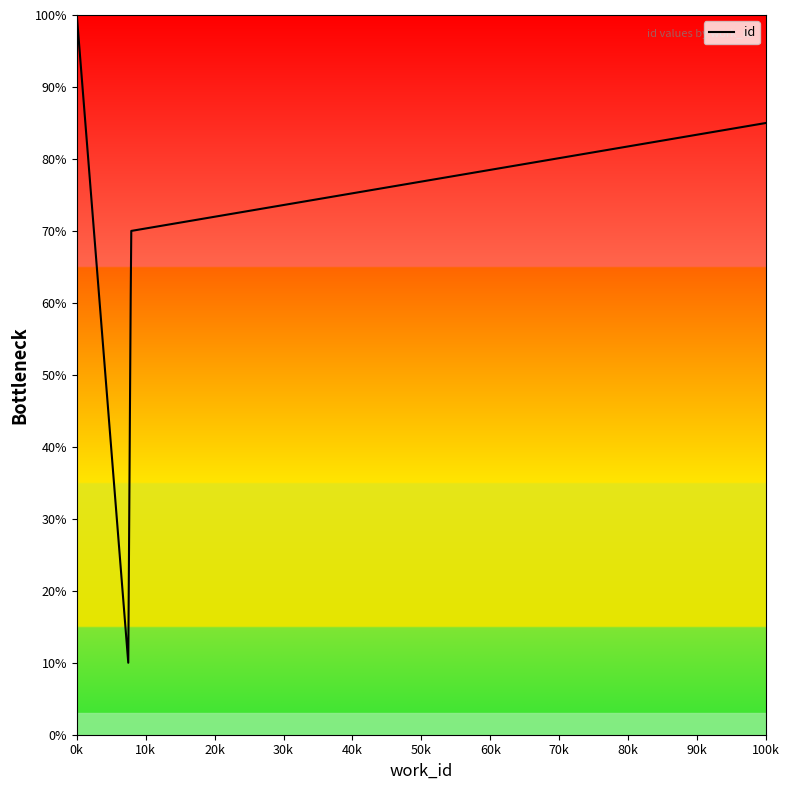

How many lines are shown in the chart?

1